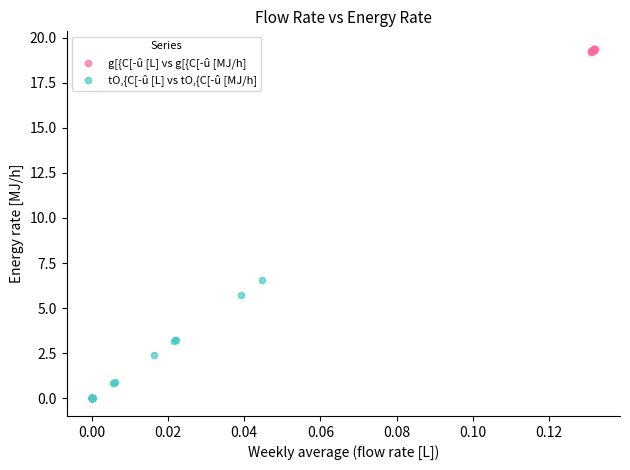

What are all the series names shown in the legend?

g[{C[-û [L] vs g[{C[-û [MJ/h], tO,{C[-û [L] vs tO,{C[-û [MJ/h]